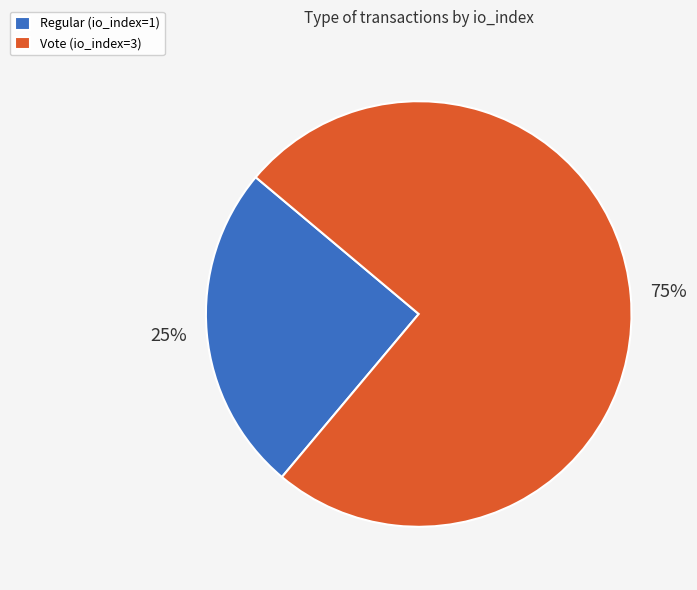

Which has a higher value, Vote (io_index=3) or Regular (io_index=1)?

Vote (io_index=3)